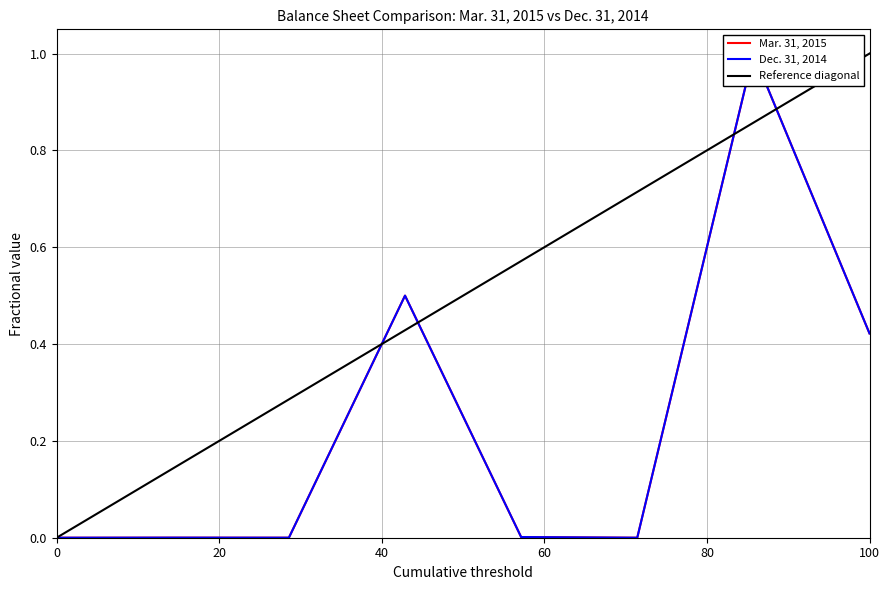

What is the sum of the Mar. 31, 2015 values at Common Stock Authorized and Held to Maturity Fair Value?

1.0